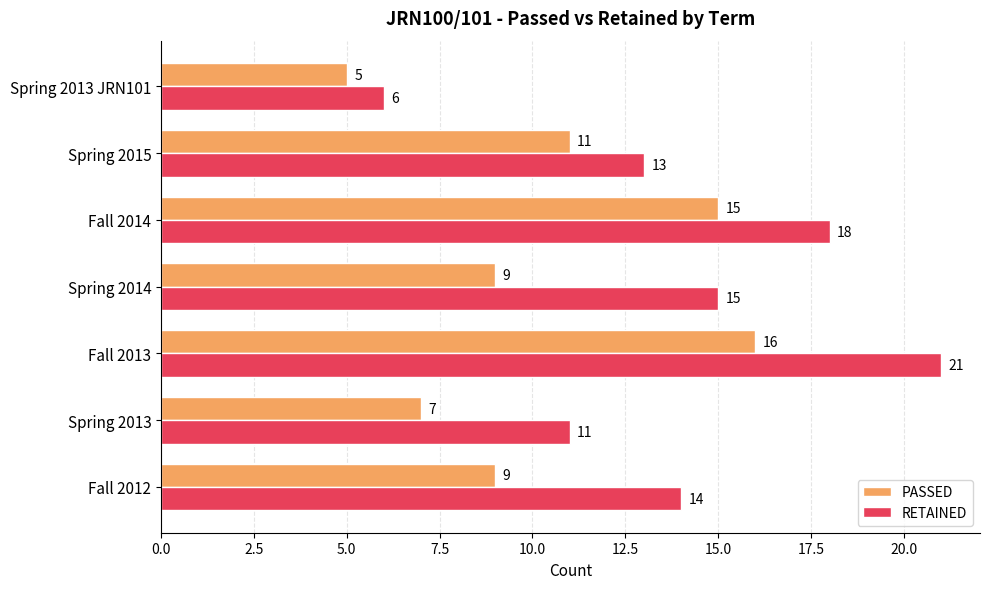

Read the RETAINED value at Spring 2013, to the nearest 10.

10